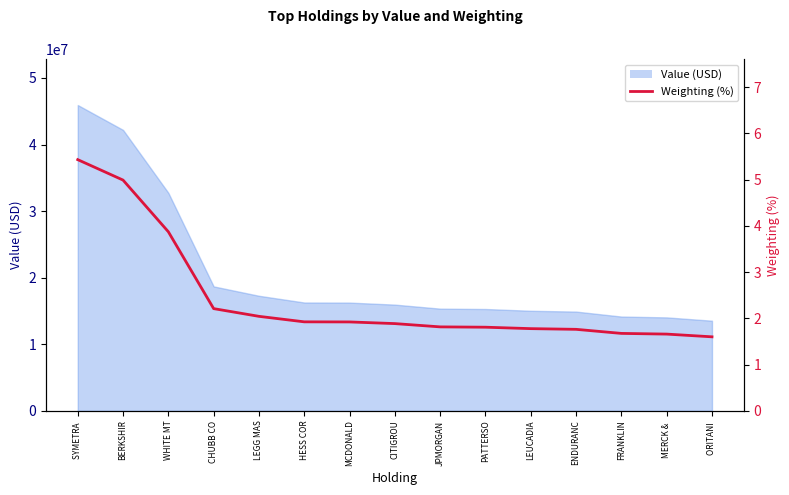

True or false: the data shows 2.2 at MERCK & .

False